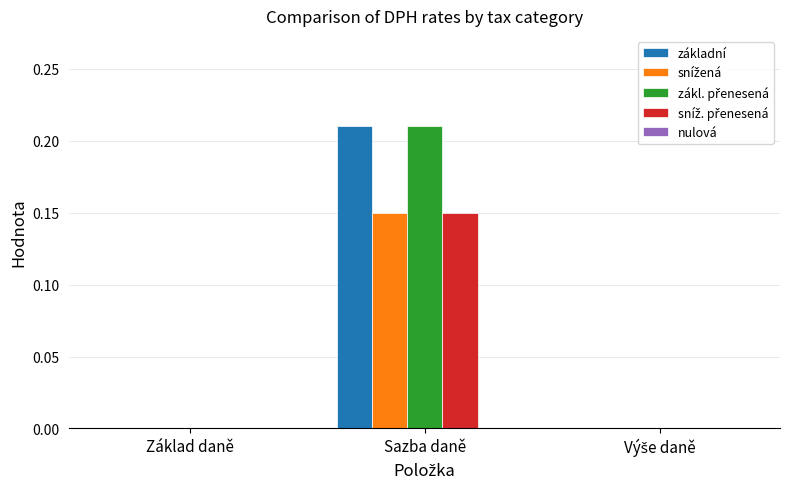

At which category is the sum across all series the highest?

Sazba daně